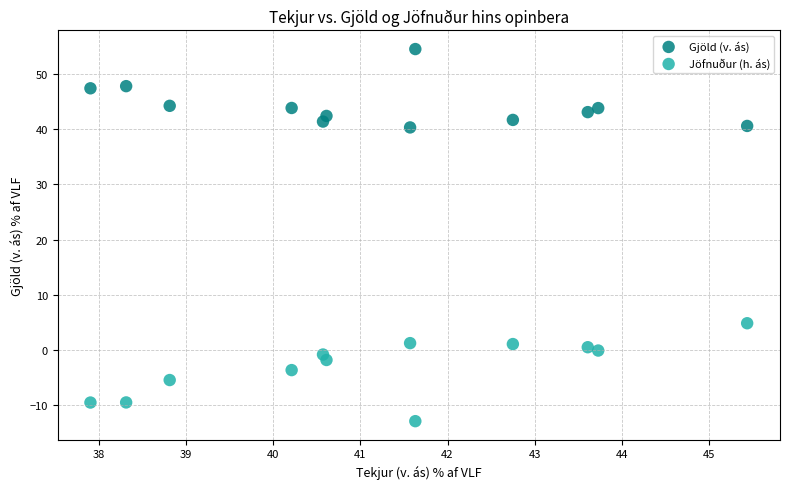

What are all the series names shown in the legend?

Gjöld (v. ás), Jöfnuður (h. ás)